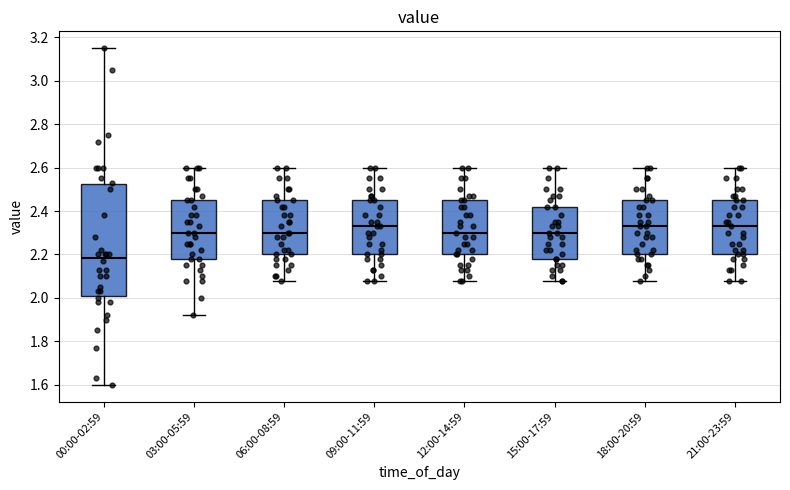

Which box's median line is the lowest?

00:00-02:59